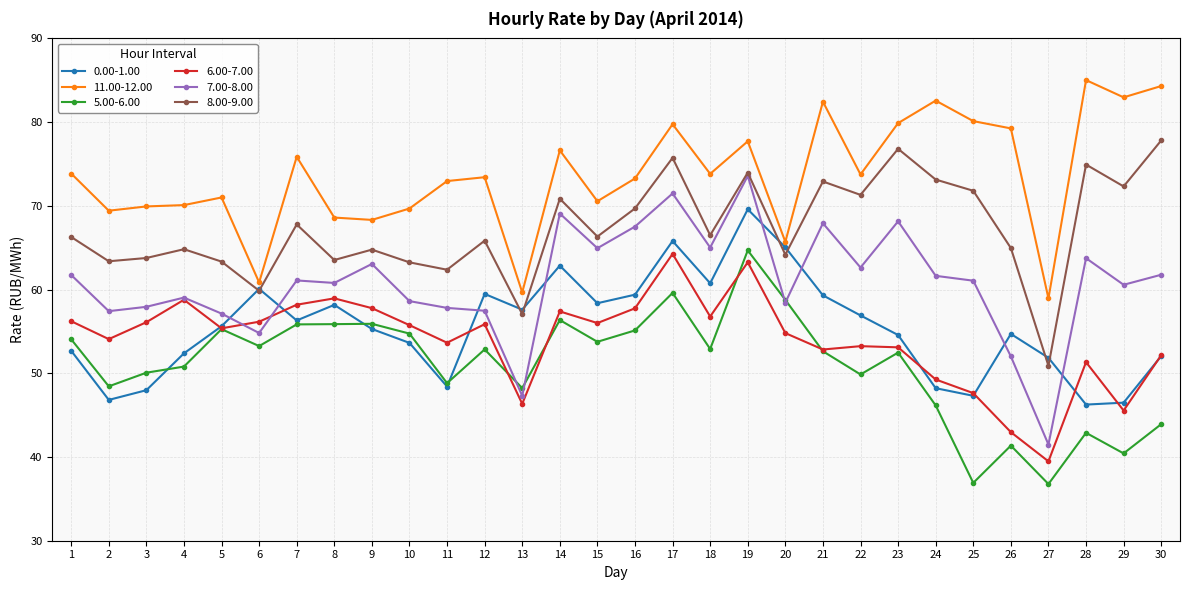

At how many categories does at least one series exceed 67?

26